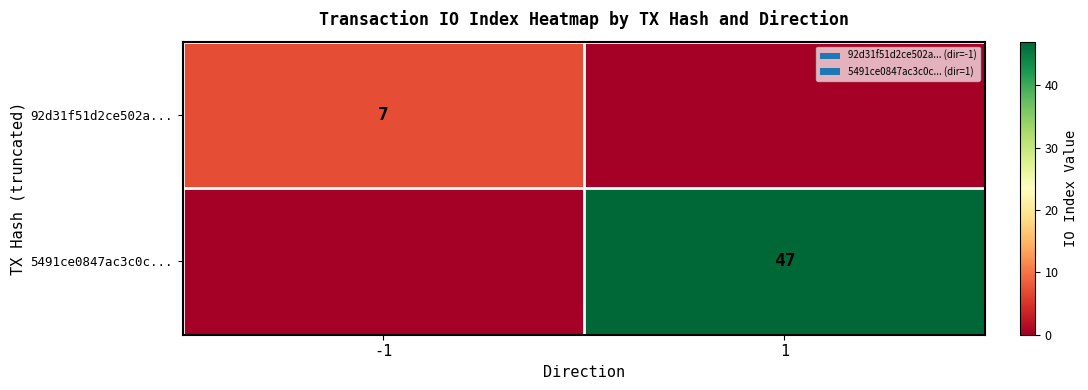

The value of 5491ce0847ac3c0c... at 1 is 18. True or false?

False